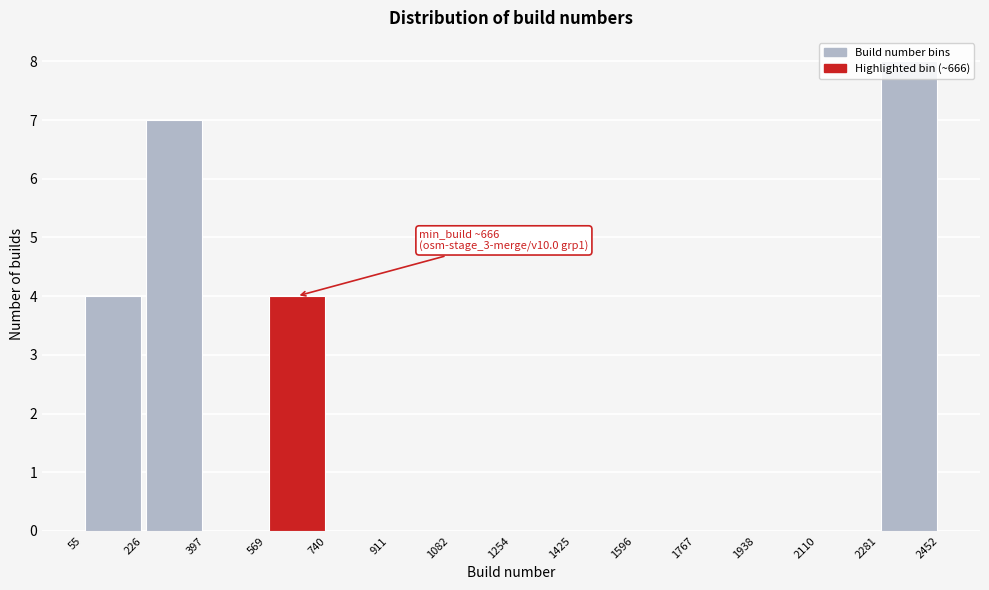

Which range on the x-axis has the tallest bar?

2281 to 2452